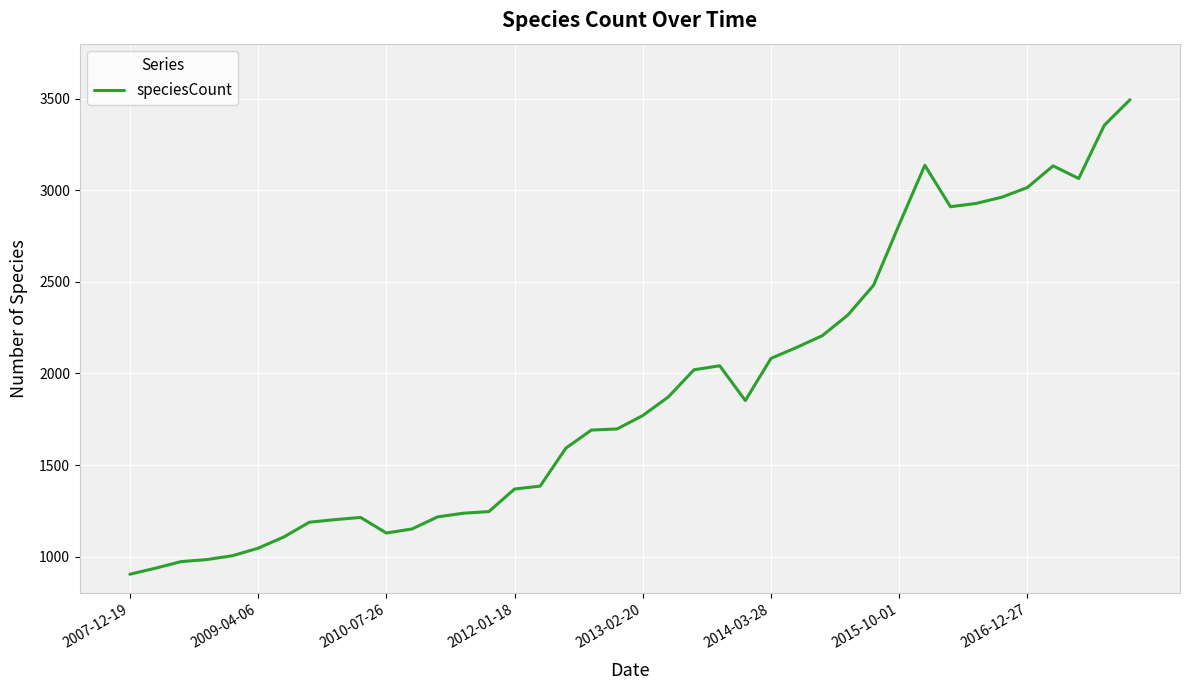

What is the maximum value shown in the chart?

3494